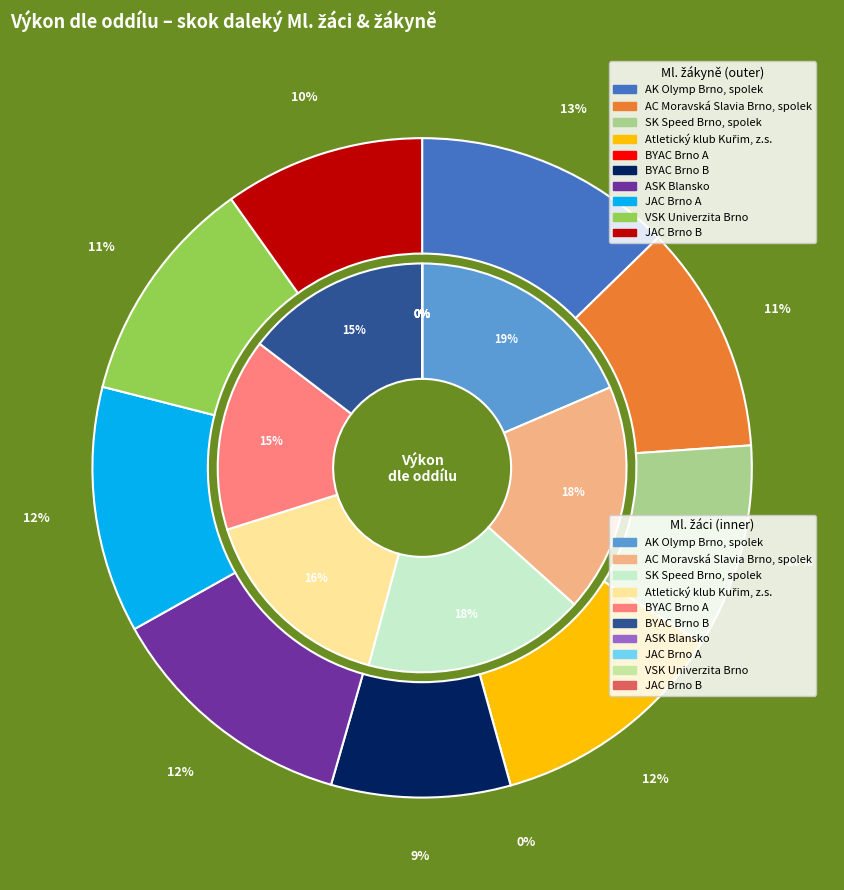

Does skok daleký Ml. žákyně represent more than half of the total?

Yes